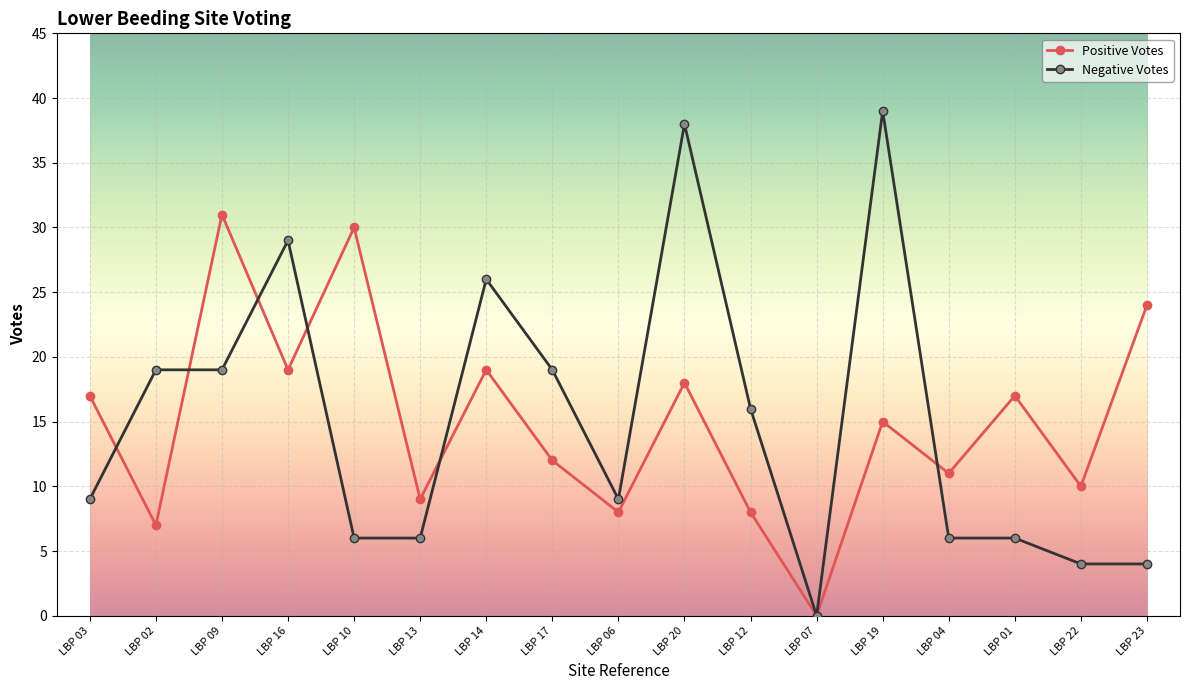

Reading left to right, extract all data points from this chart.

Positive Votes: 17	7	31	19	30	9	19	12	8	18	8	0	15	11	17	10	24
Negative Votes: 9	19	19	29	6	6	26	19	9	38	16	0	39	6	6	4	4